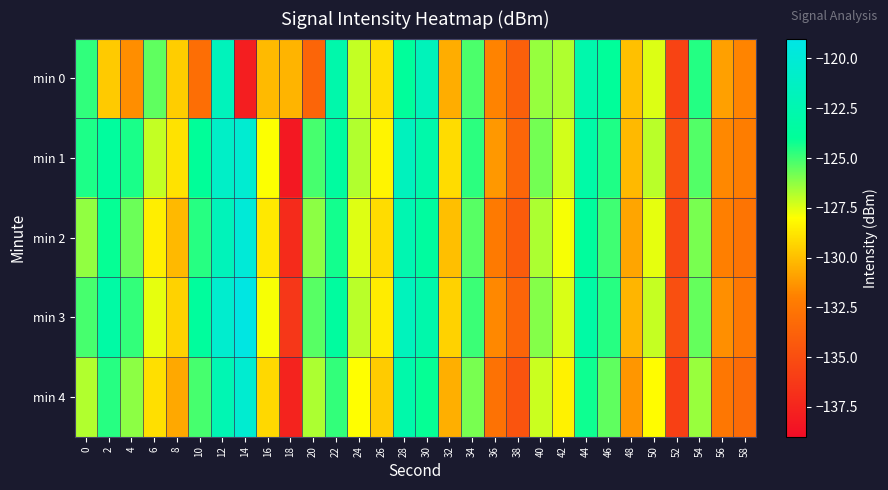

At which category is the sum across all series the highest?

12